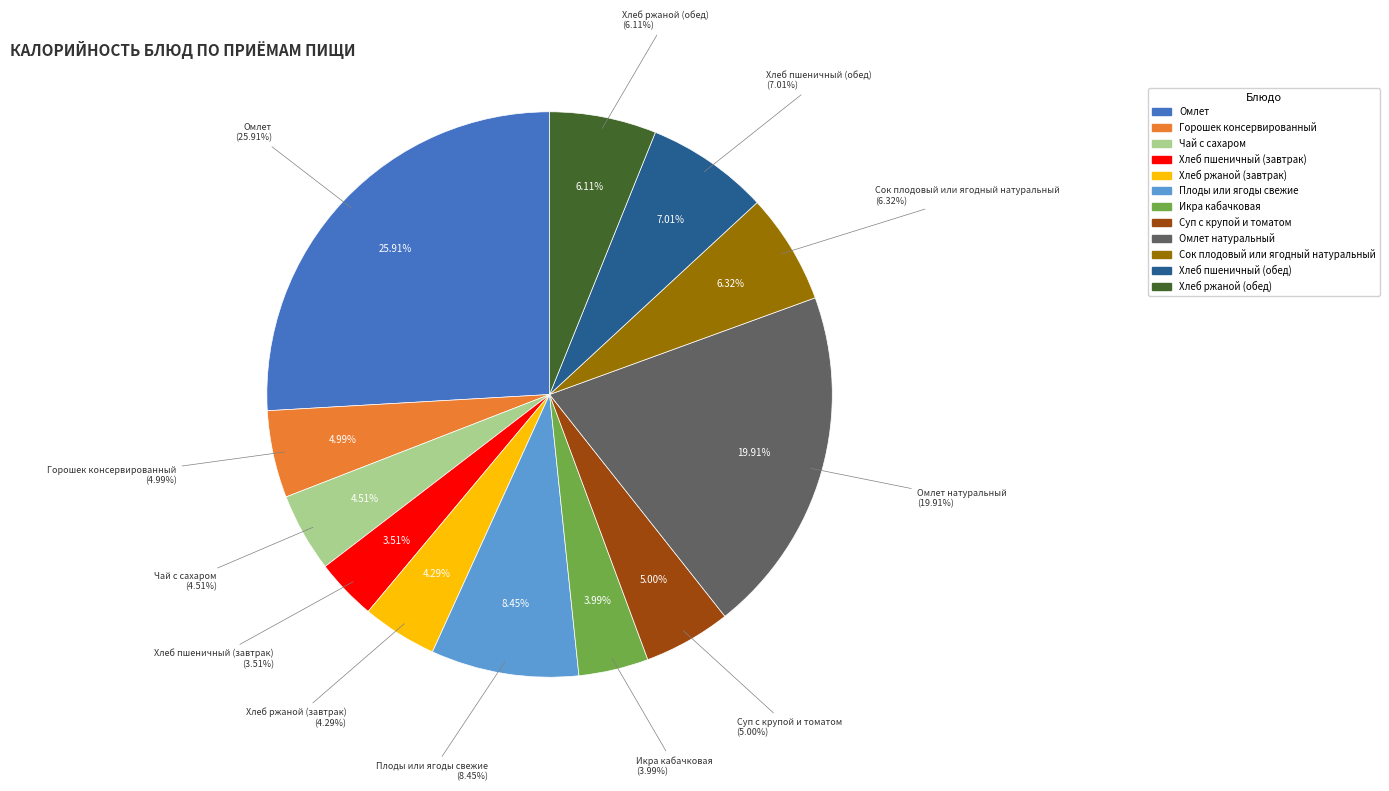

Does Хлеб ржаной (завтрак) account for over 50% of the chart?

No